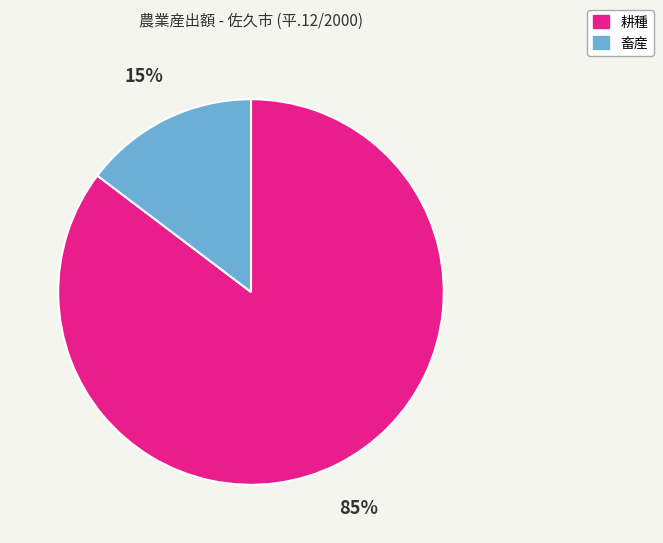

What percentage is the 耕種 slice, to the nearest percent?

85%